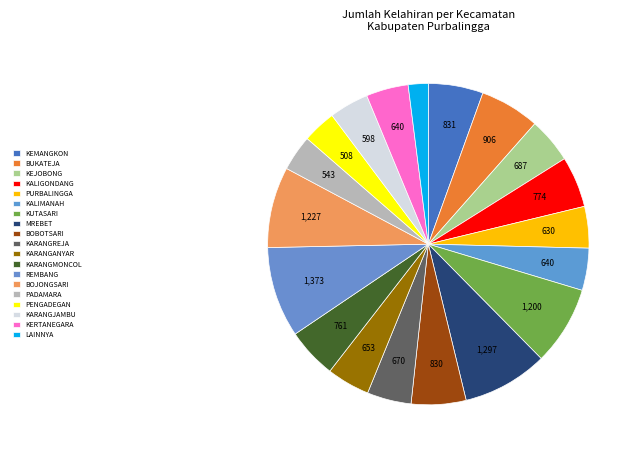

Which category has the biggest portion of the pie?

REMBANG